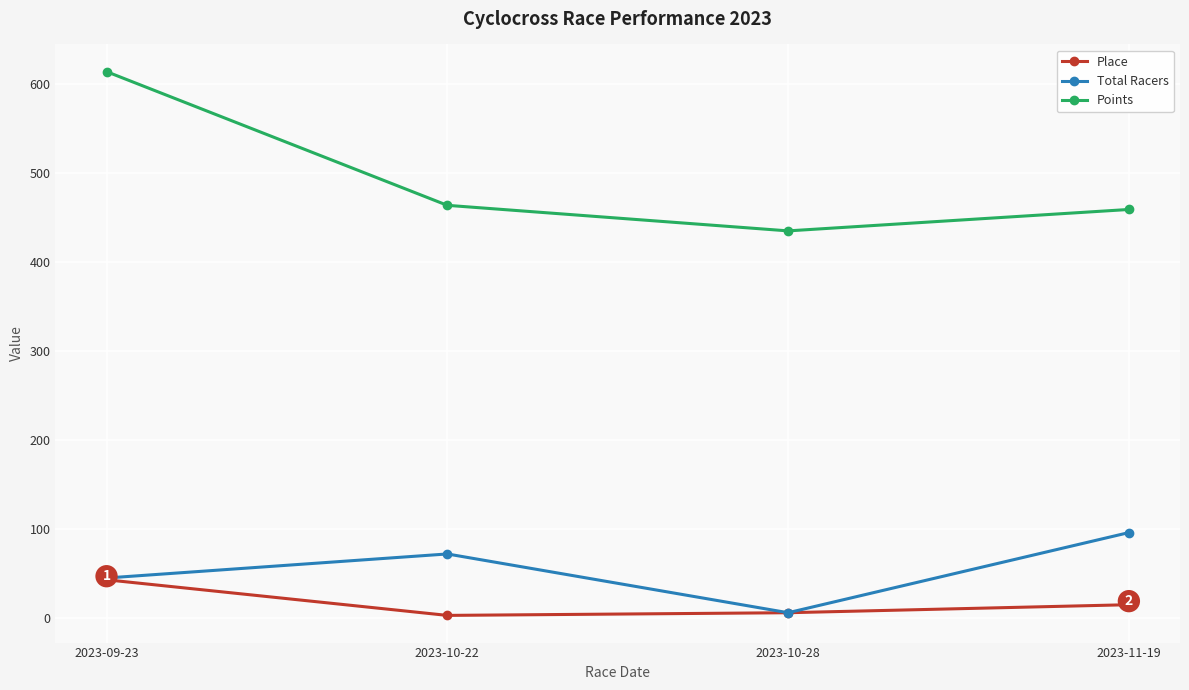

What position from the left is 2023-10-28?

3